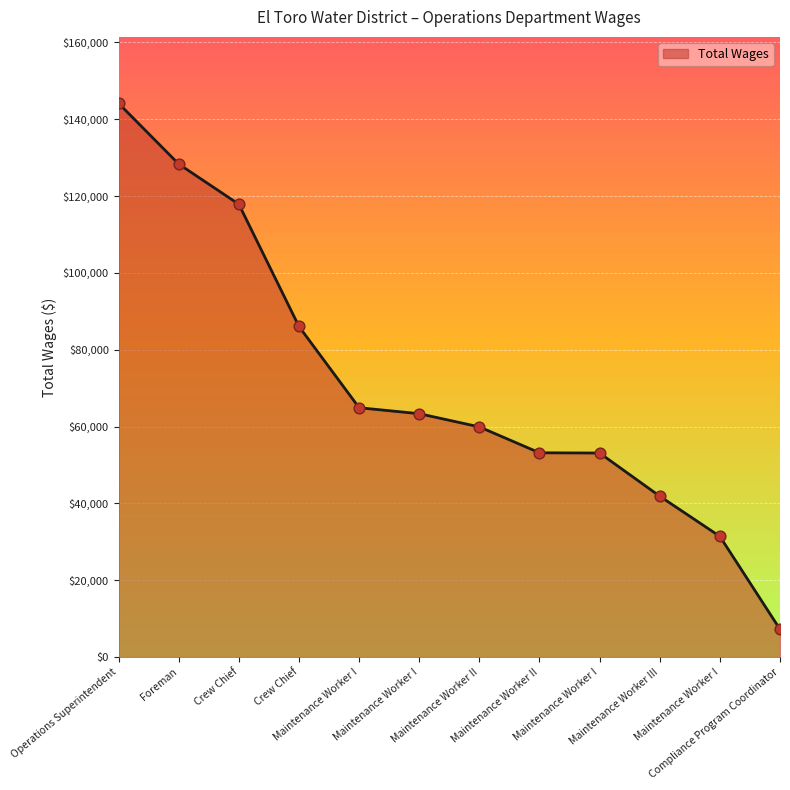

What is the change in value from Operations Superintendent to Compliance Program Coordinator?

-136868